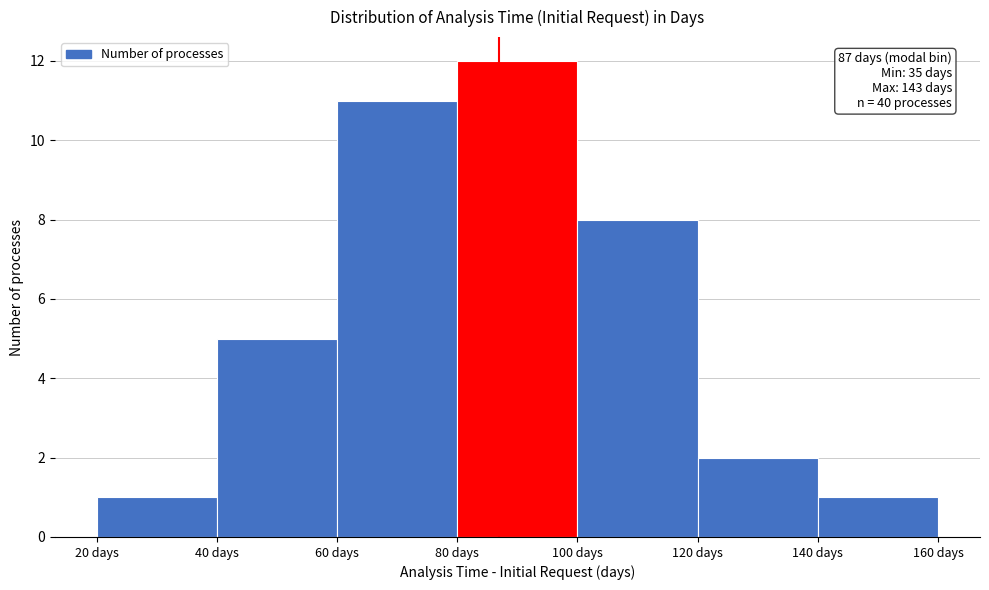

Over which range of the x-axis is the bar tallest?

80 to 100